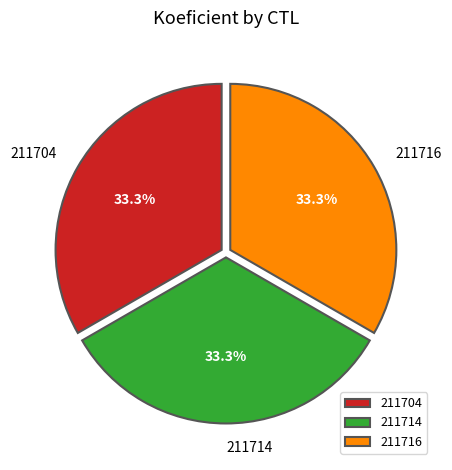

Do 211704 and 211714 together represent more than half of the pie?

Yes